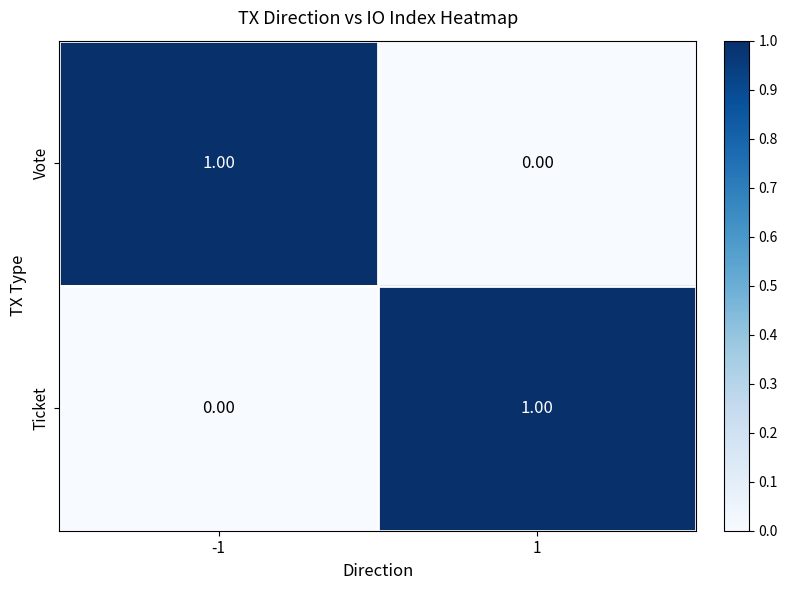

Rank the categories by Vote value from lowest to highest.

1, -1